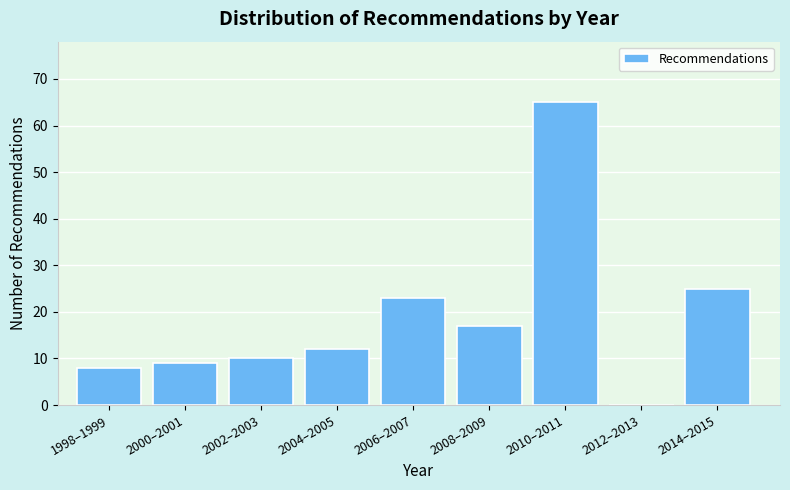

Reading right to left, what are all the values shown in this chart?

2014–2015=25	2012–2013=0	2010–2011=65	2008–2009=17	2006–2007=23	2004–2005=12	2002–2003=10	2000–2001=9	1998–1999=8